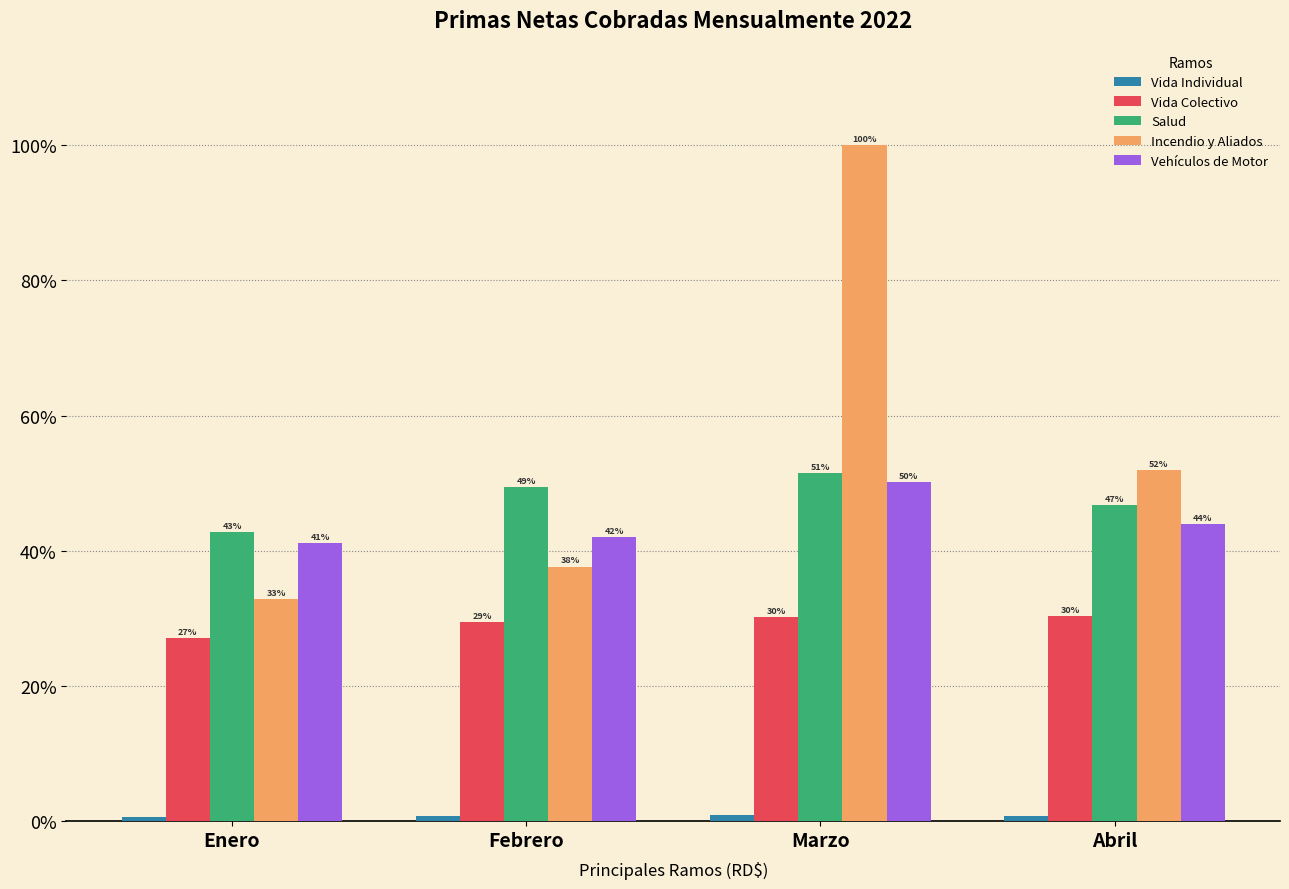

Which series has the widest spread of values?

Incendio y Aliados